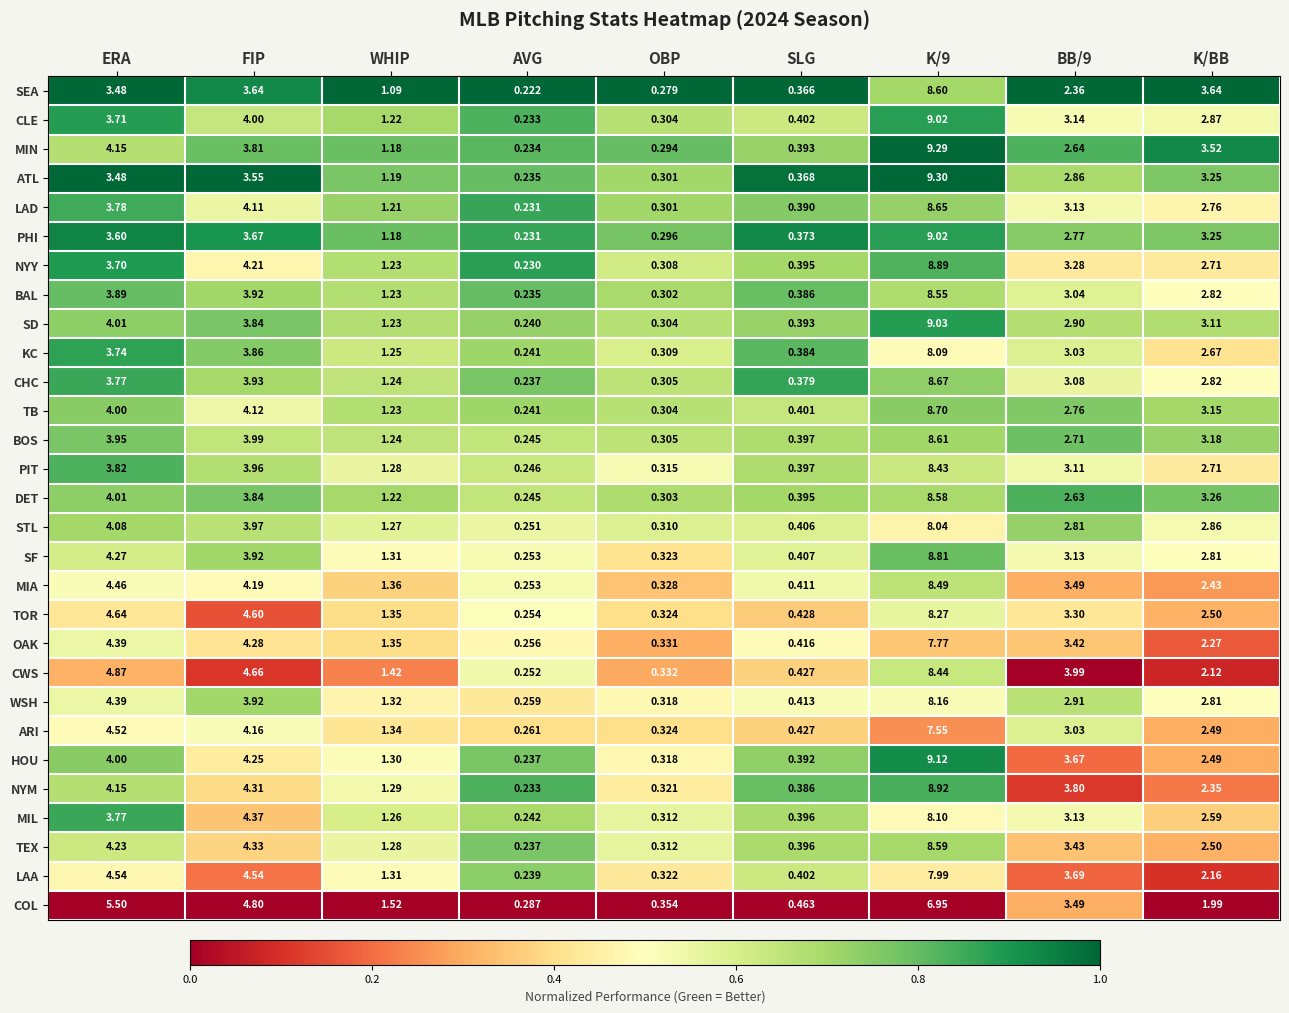

At which label does SD first exceed 2?

ERA